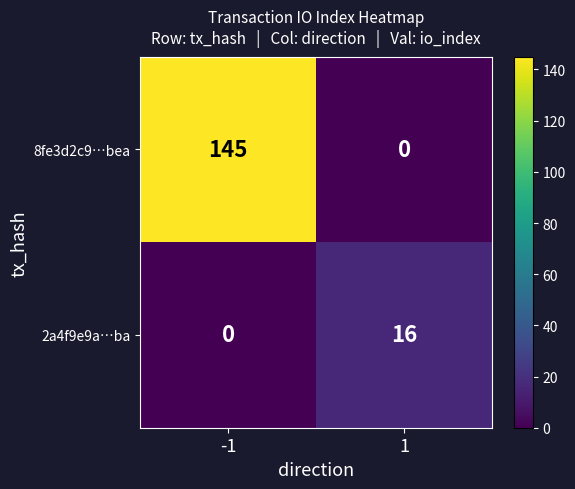

Reading right to left, extract all data points from this chart.

8fe3d2c9…bea: 1=0	-1=145
2a4f9e9a…ba: 1=16	-1=0